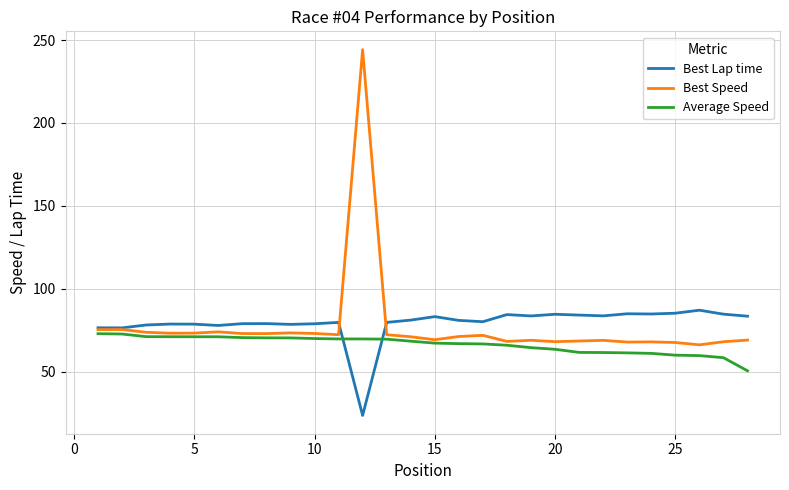

List the series in order of their peak value, highest first.

Best Speed, Best Lap time, Average Speed